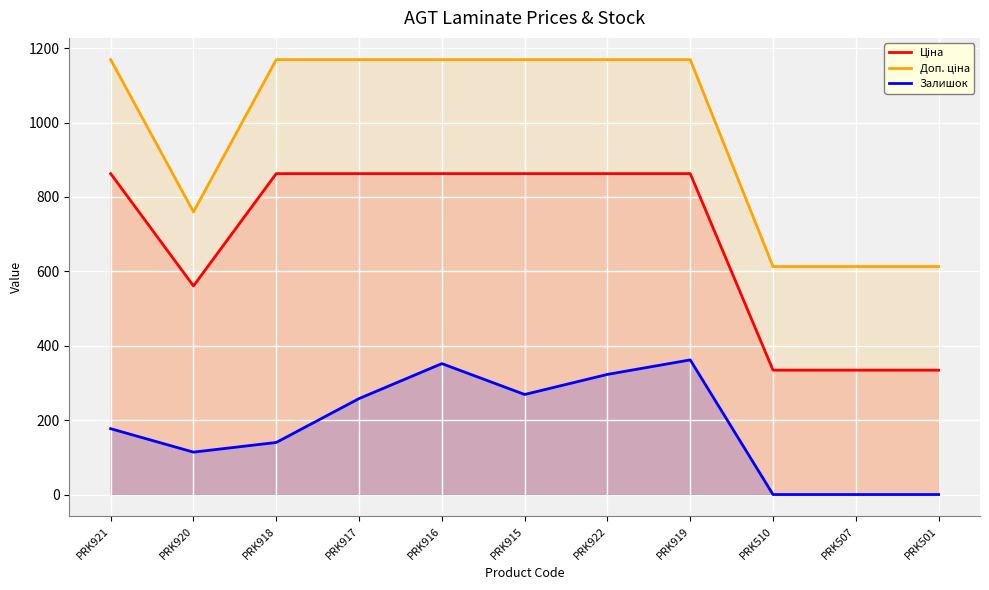

What is the sum of the Залишок values at PRK915 and PRK922?

592.0